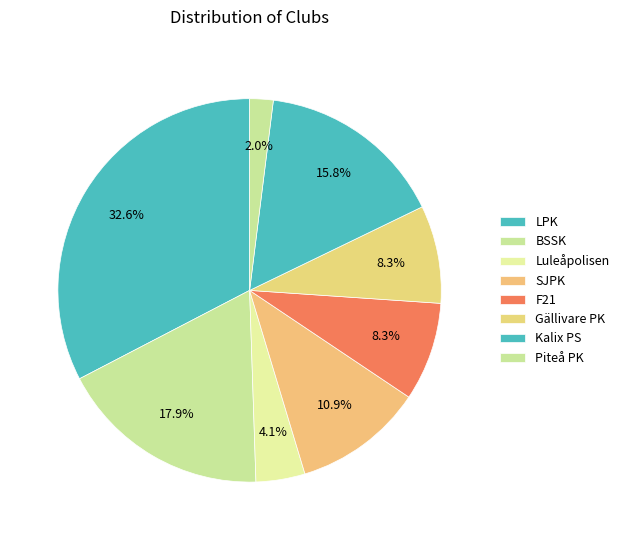

To the nearest percent, what percentage of the pie is BSSK?

18%